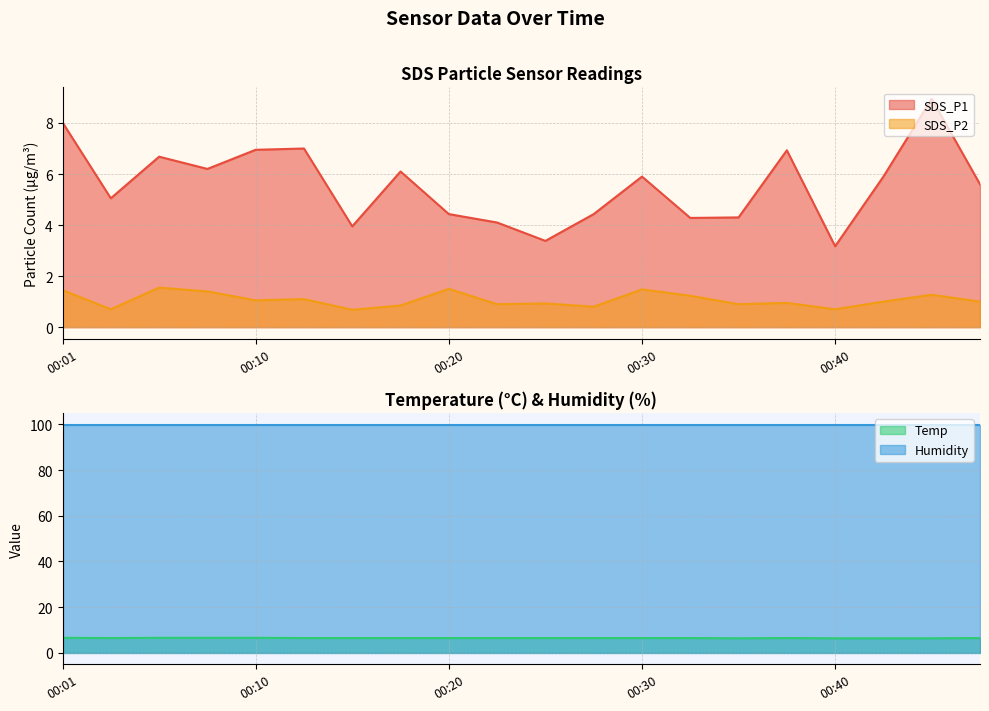

The value of SDS_P1 at 00:35 is 4.3. True or false?

True